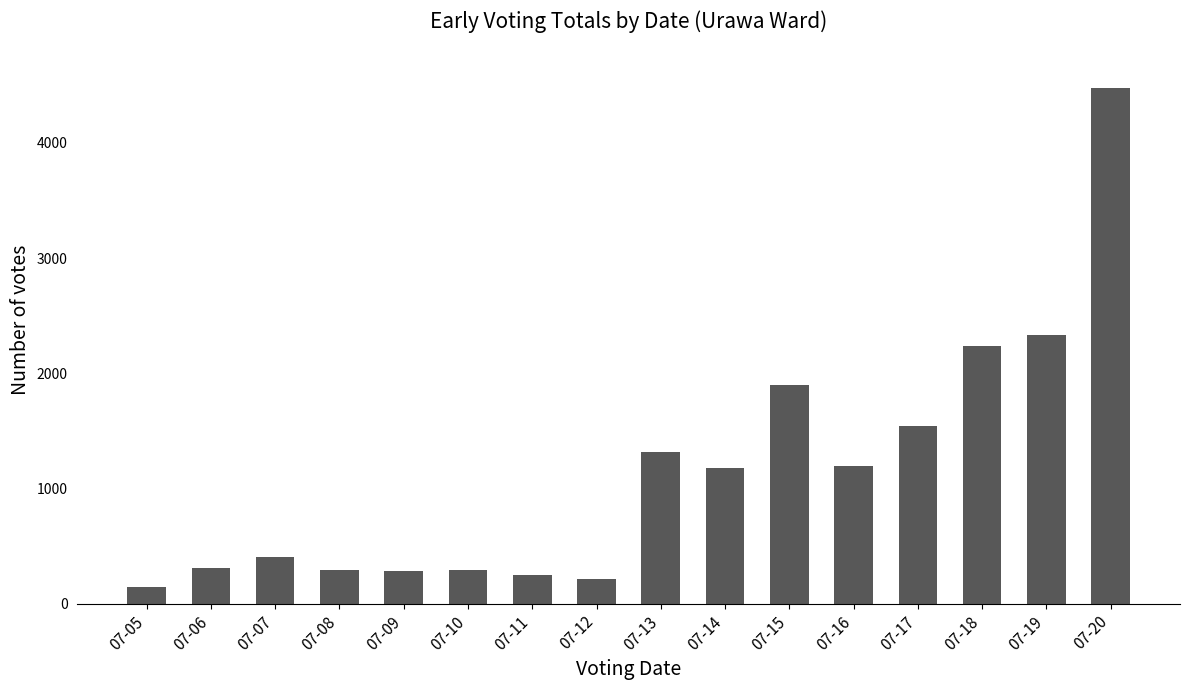

How many bars are there in total?

16